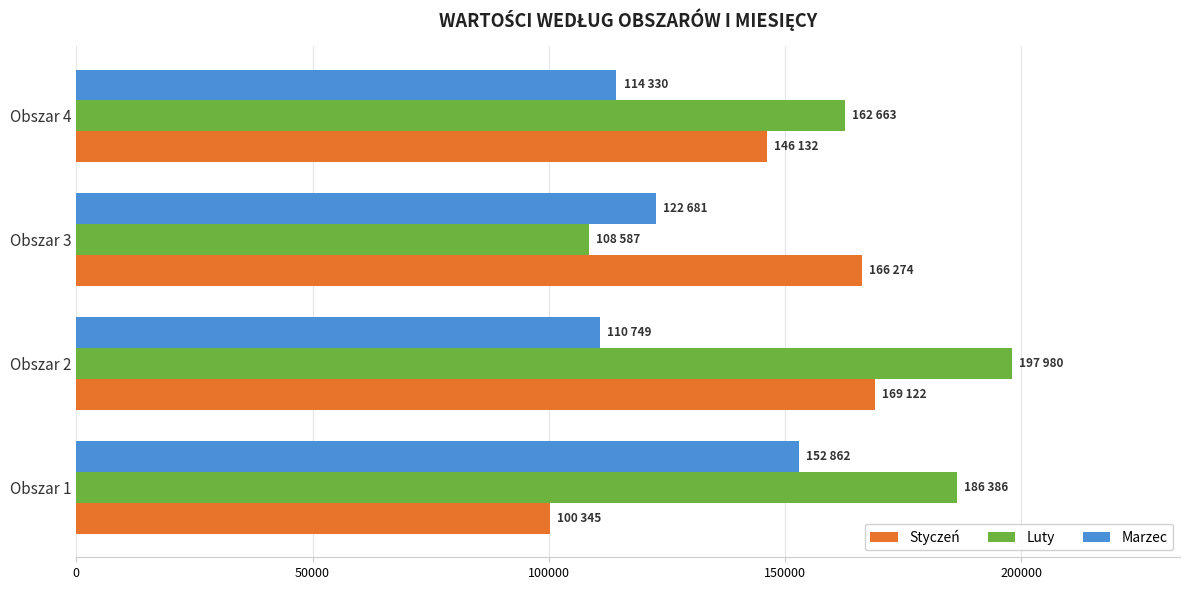

What is the difference between the maximum and minimum values in the Marzec series?

42113